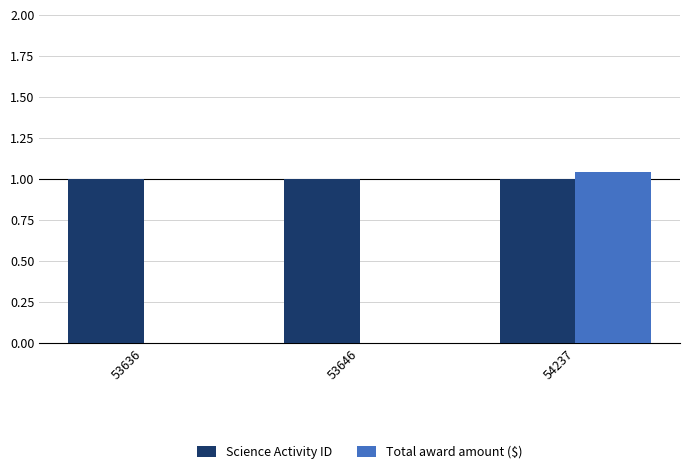

At which category is the sum across all series the highest?

54237